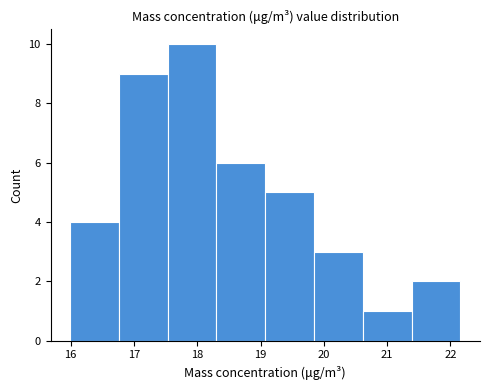

How tall is the bar that spans 20.6 to 21.4 on the x-axis? Neither the bar edges nor the heights are printed on the chart, so give them approximately, as read against the axes.

1